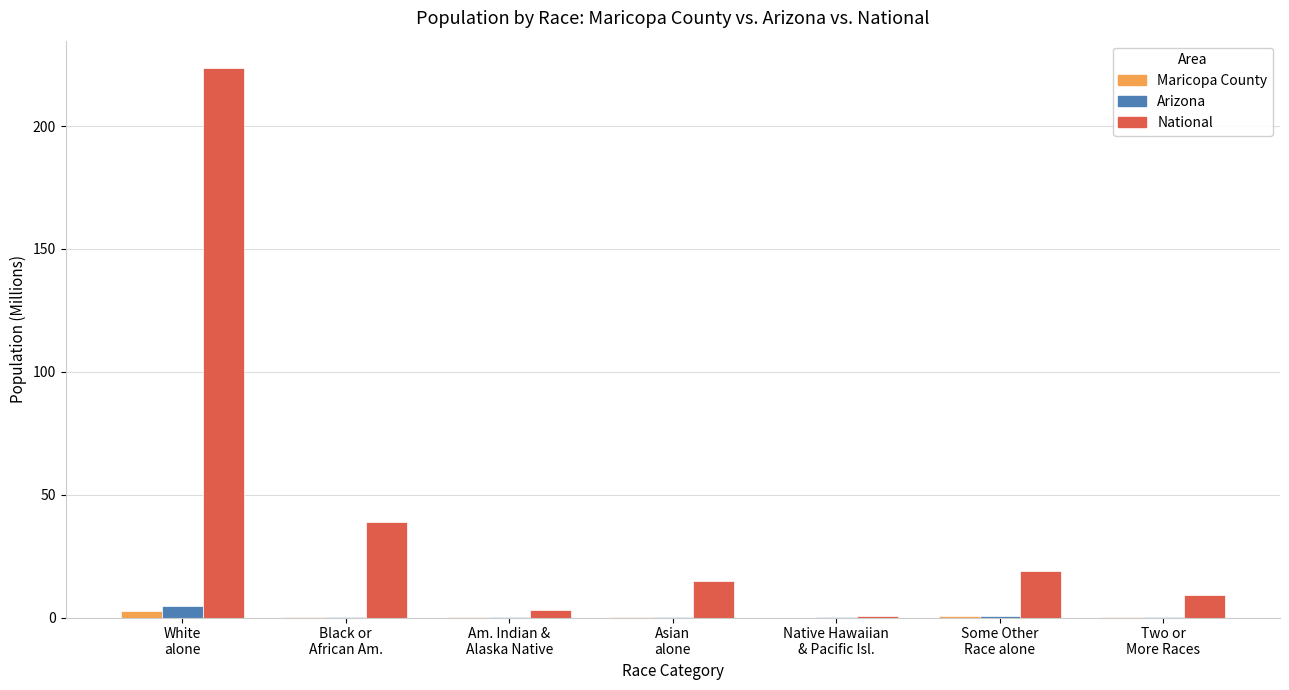

Which category has the highest value in the National series?

White
alone